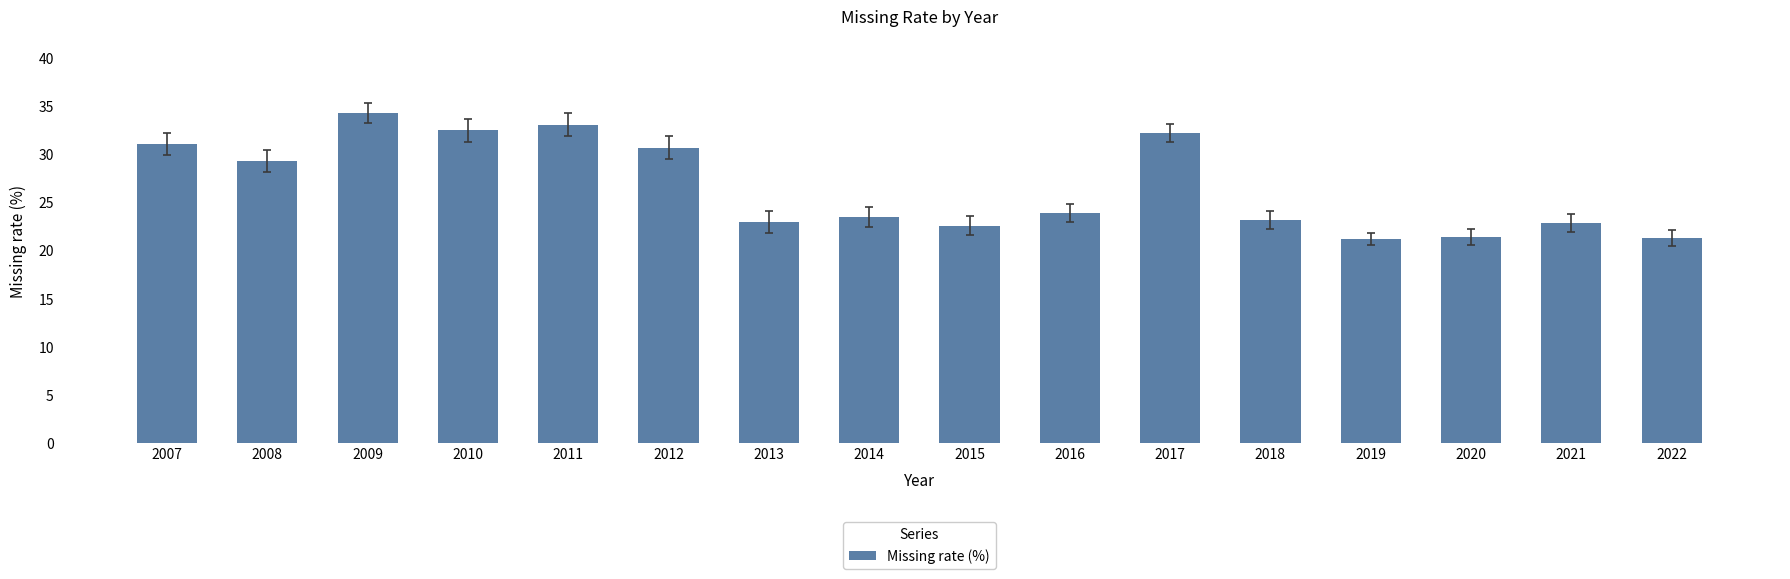

At which label does the data first exceed 23?

2007